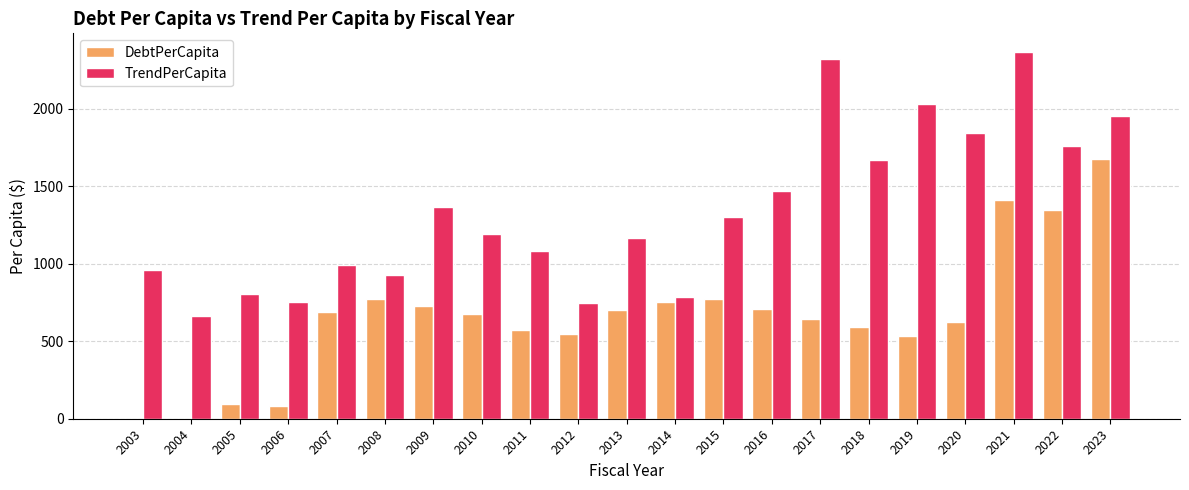

What is the sum of all TrendPerCapita values?

28153.4